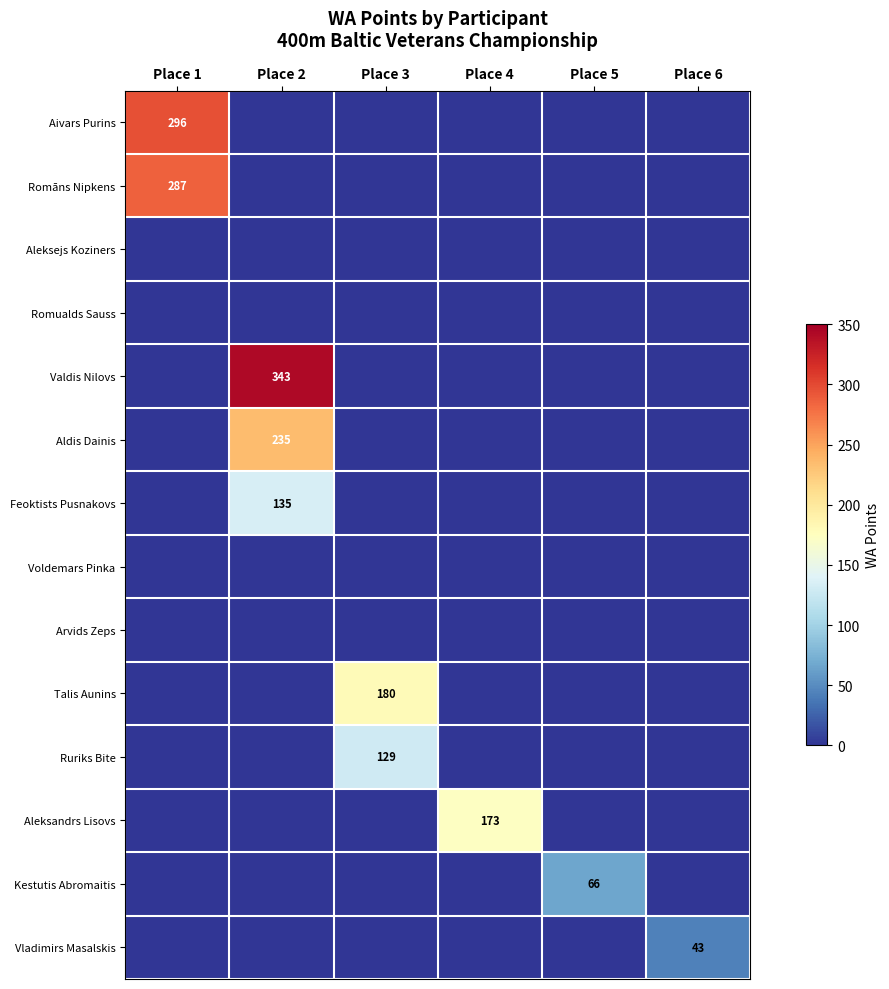

The Ruriks Bite series shows 0 at Place 1. True or false?

True